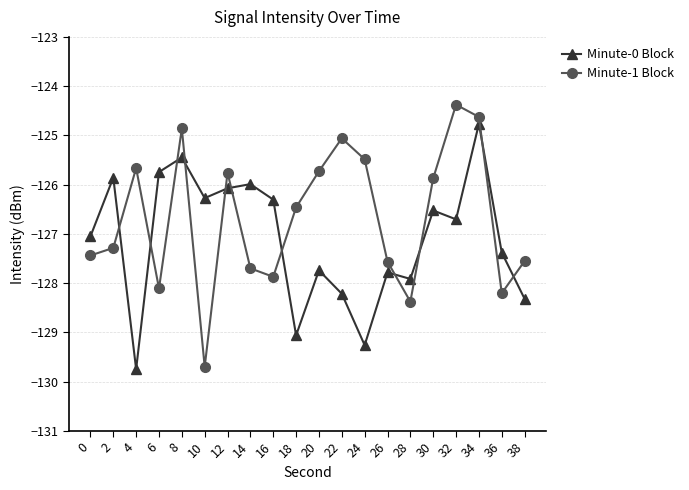

Is this an area chart (filled region under the line)?

No